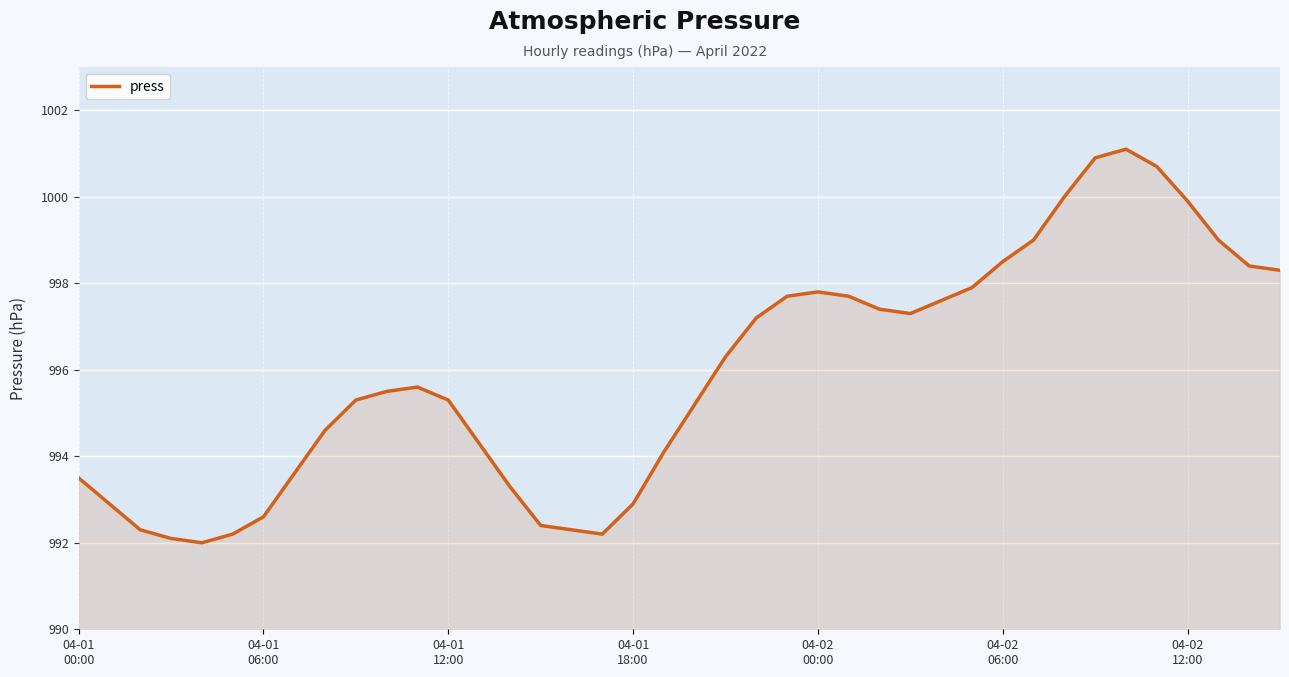

What is the smallest value displayed?

992.0